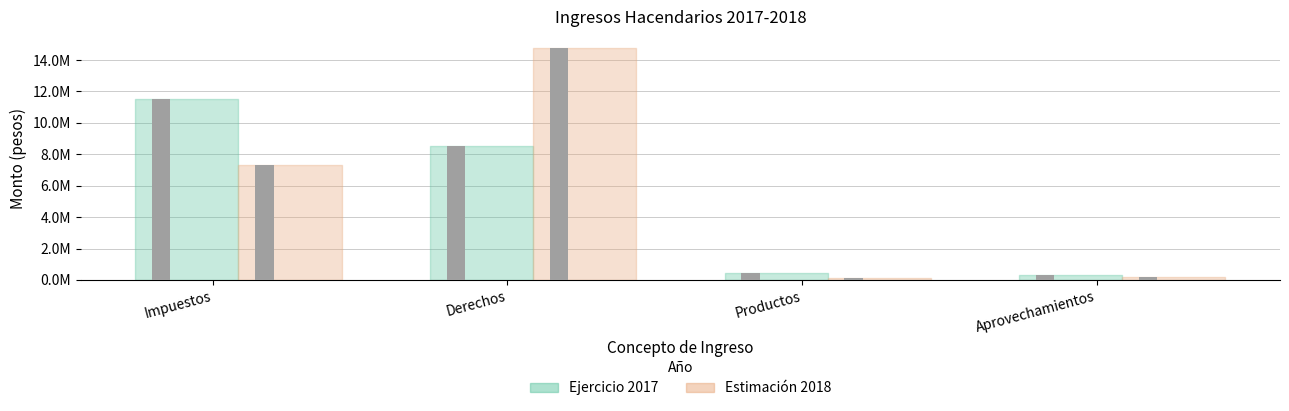

What position from the left is Derechos?

2